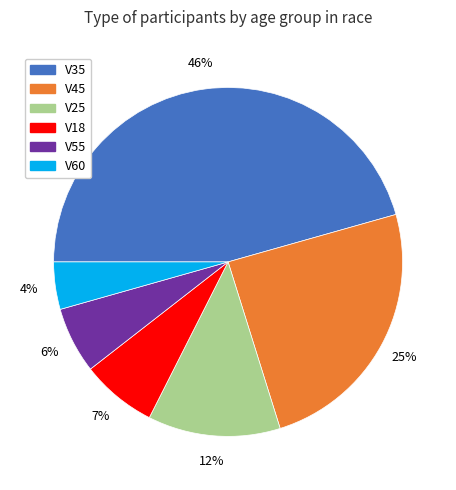

How many segments does this pie chart have?

6